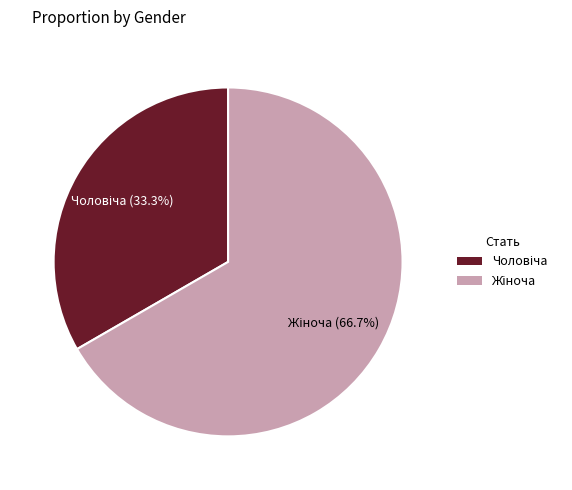

Does any single category account for the majority?

Yes